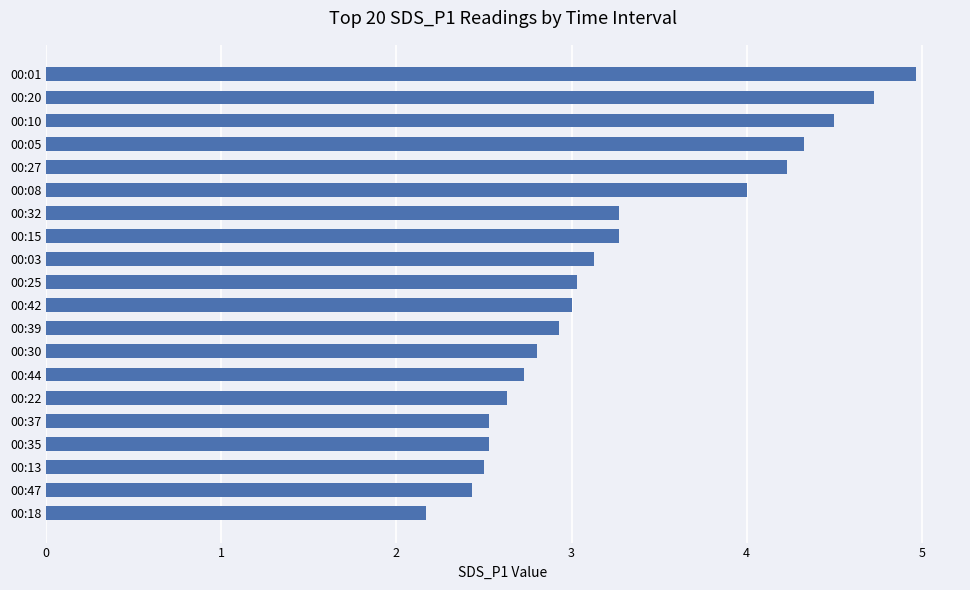

What is the minimum value shown in the chart?

2.2